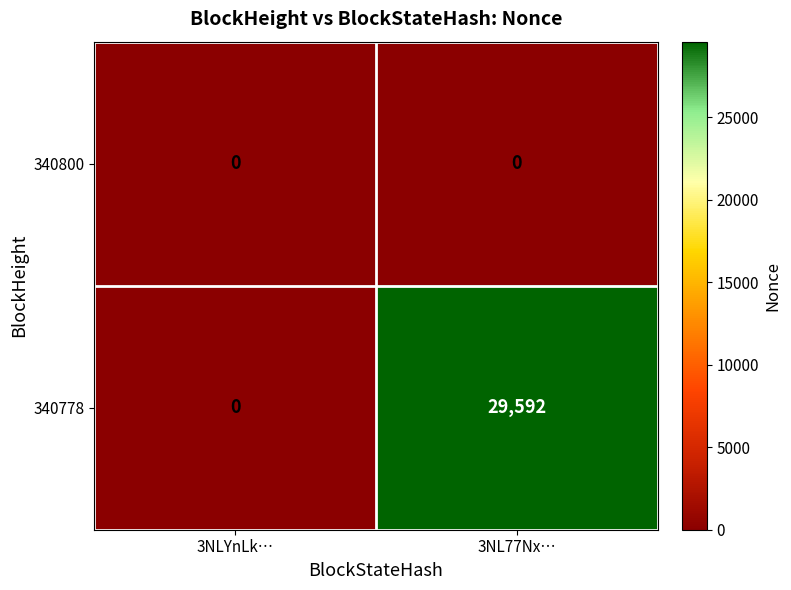

Reading left to right, extract all data points from this chart.

340800: 3NLYnLk…=0	3NL77Nx…=0
340778: 3NLYnLk…=0	3NL77Nx…=29592